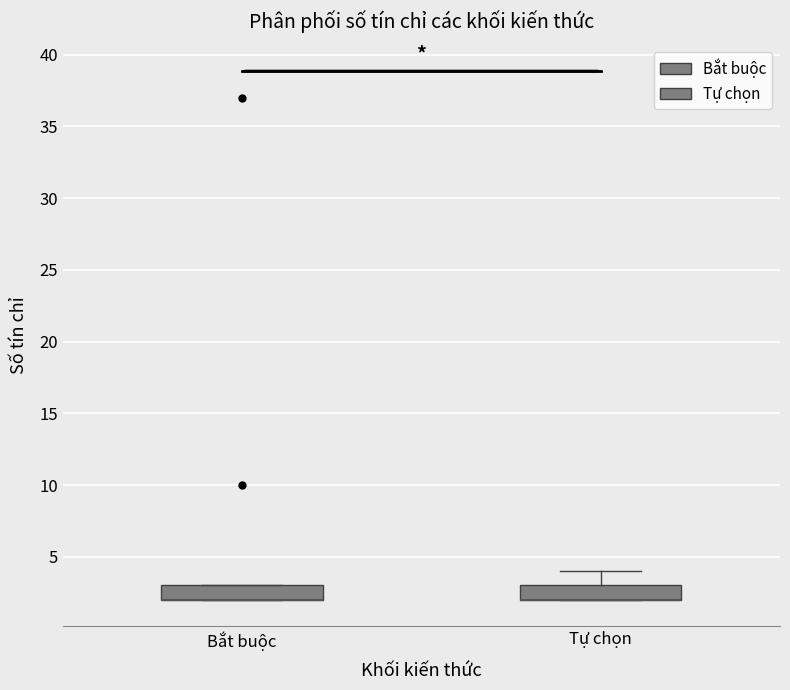

Reading left to right, read every box against the y-axis: the position of its median line, the range the box covers, and the ends of its whiskers. The values are not printed on the chart, so give them approximately, as read against the axis.

Bắt buộc: median 2 (drawn on the box's lower edge), box 2 to 3, whiskers 2 to 3
Tự chọn: median 2 (drawn on the box's lower edge), box 2 to 3, whiskers 2 to 4